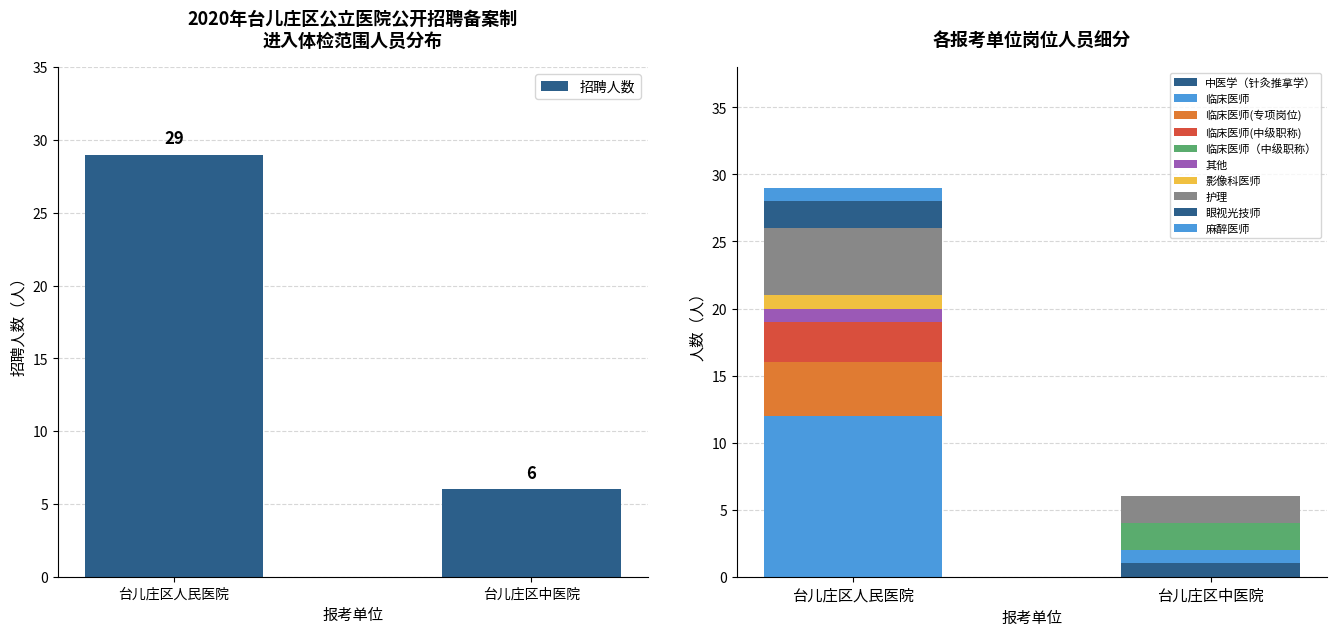

What is the ratio of the value at 台儿庄区人民医院 to the value at 台儿庄区中医院?

4.8